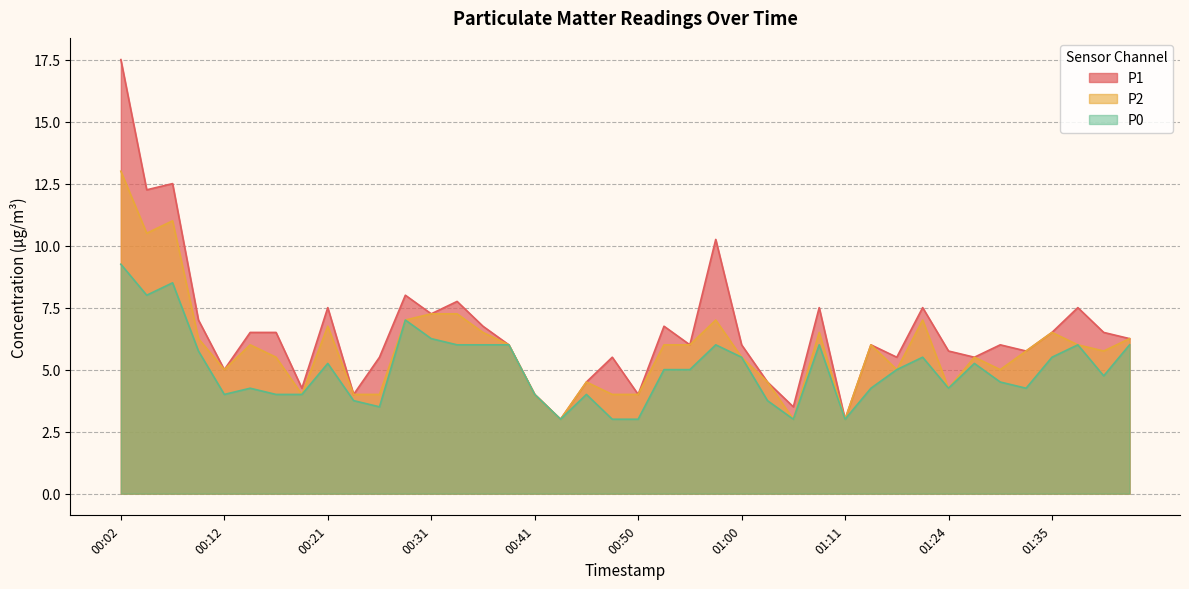

What is the difference between the P0 values at 01:14 and 00:55?

0.8